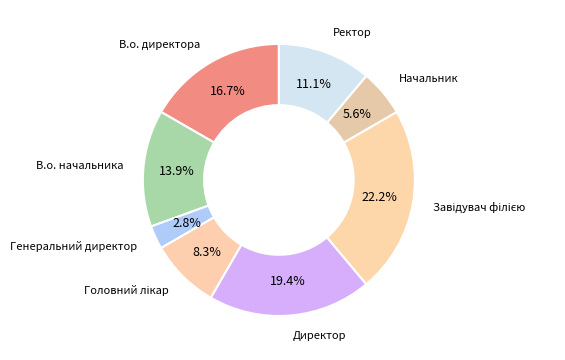

How many slices are in this pie chart?

8